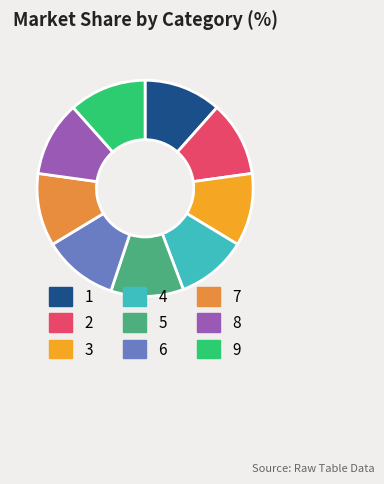

Does 8 account for over 50% of the chart?

No